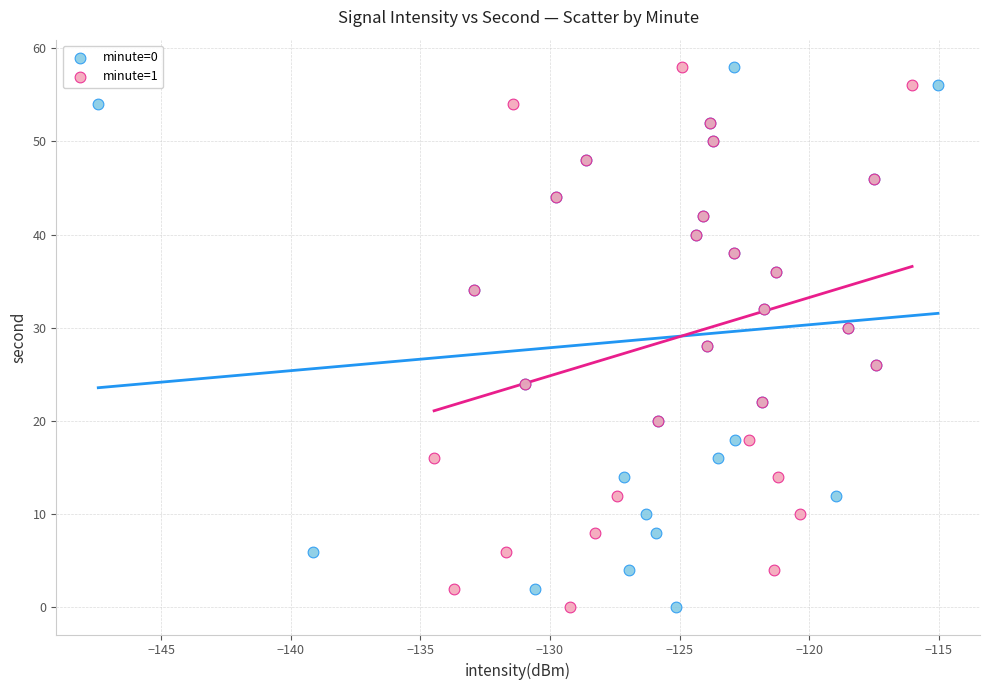

What are all the series names shown in the legend?

minute=0, minute=1